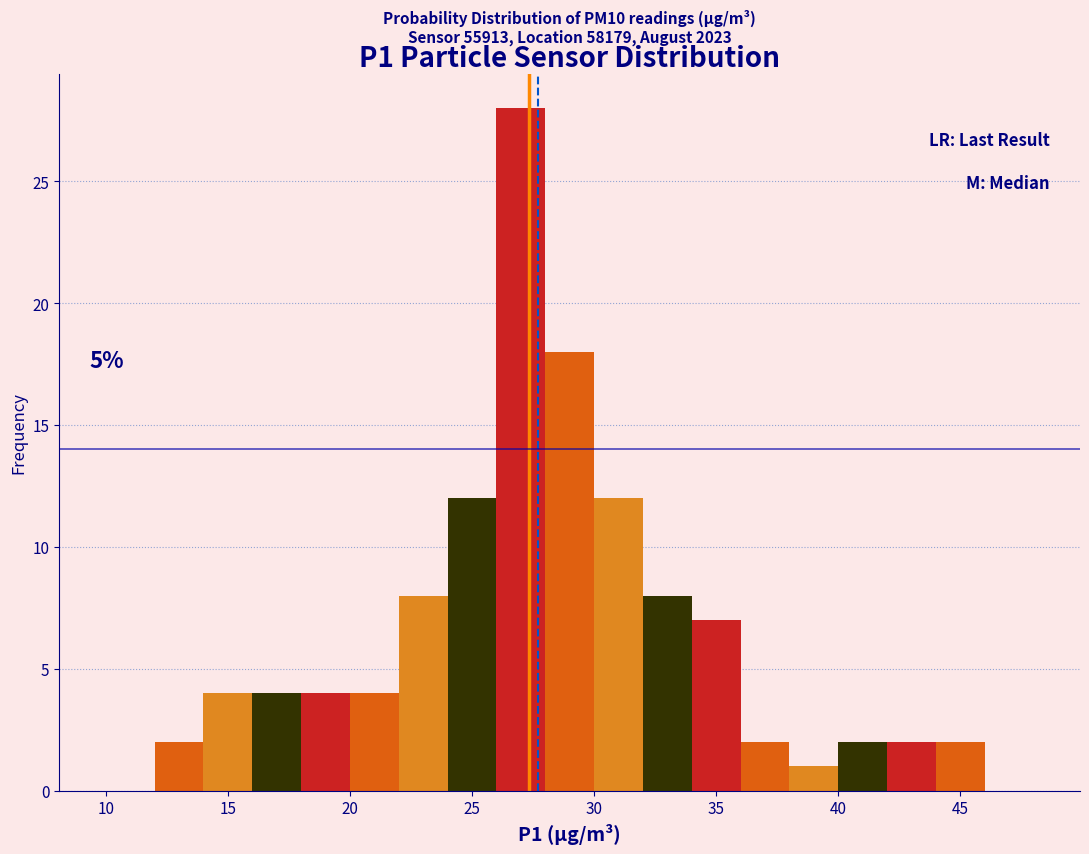

Over which range of the x-axis is the bar tallest?

26 to 28